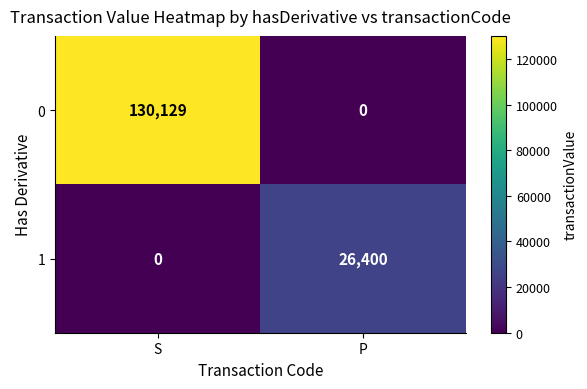

At which label is 0 closest to 65064?

P